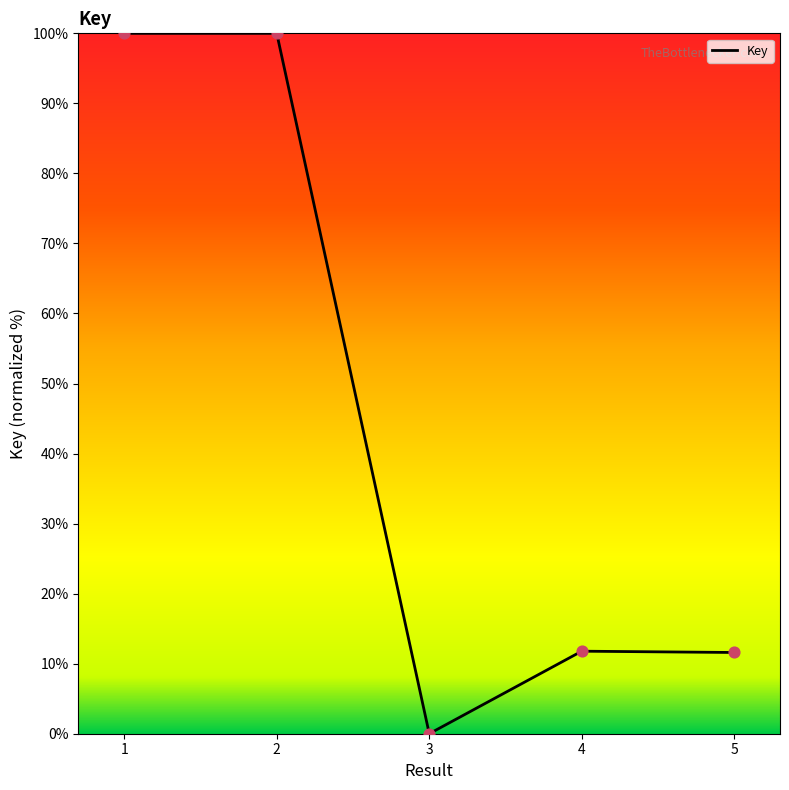

Between 4 and 3, which is larger?

4